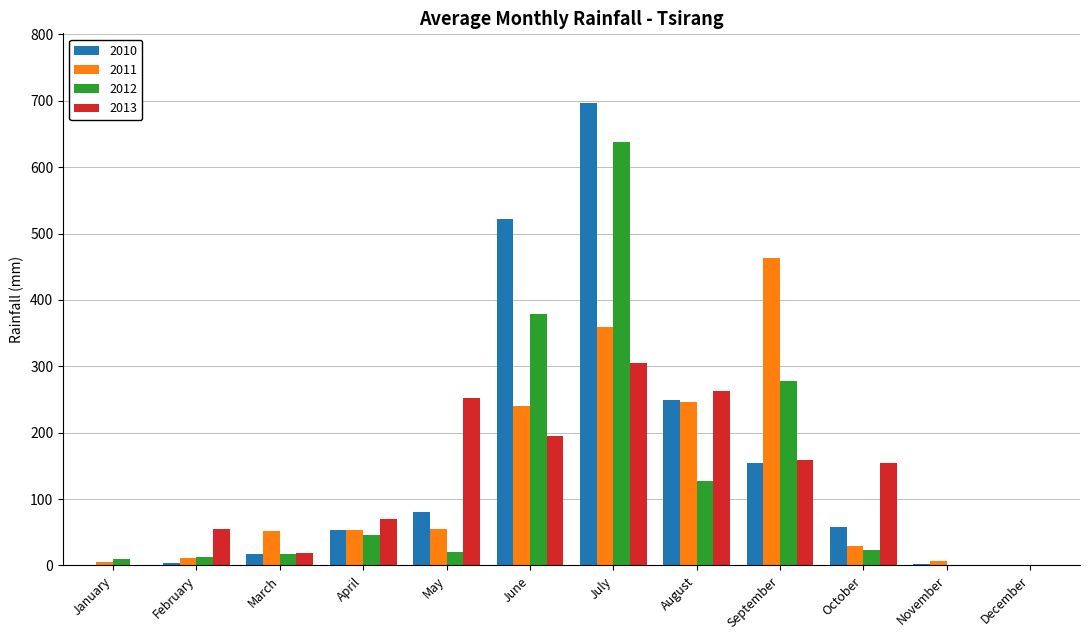

Between January and April, which series saw the biggest shift?

2013